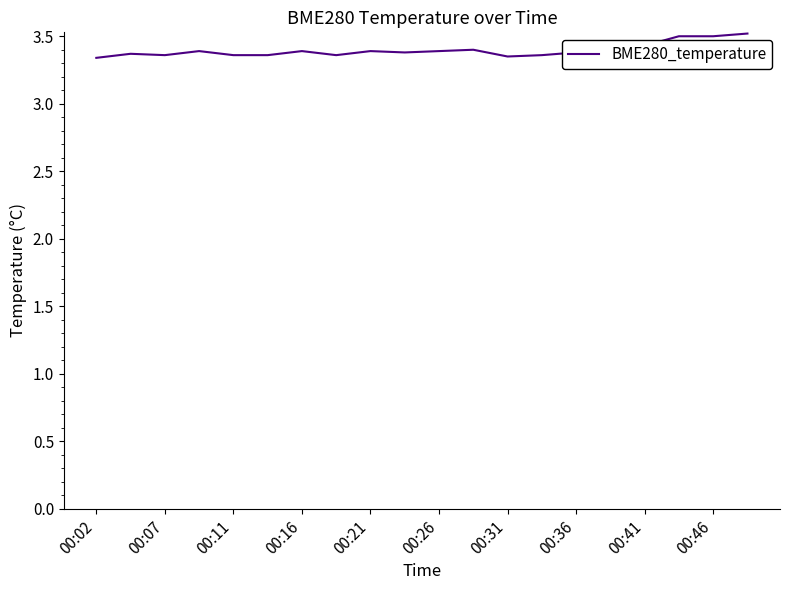

Reading left to right, list all the values displayed in this chart.

3.3	3.4	3.4	3.4	3.4	3.4	3.4	3.4	3.4	3.4	3.4	3.4	3.4	3.4	3.4	3.4	3.4	3.5	3.5	3.5